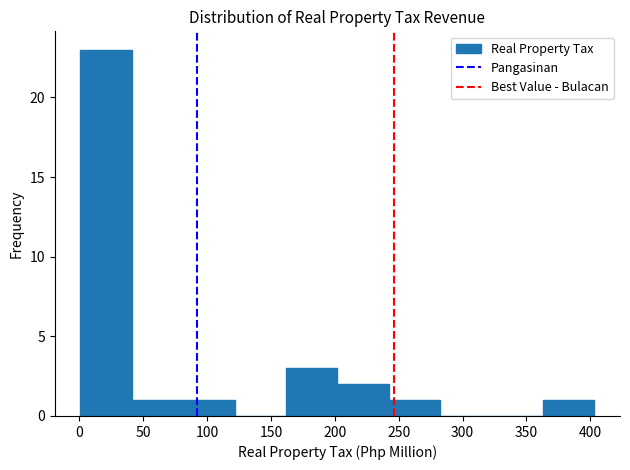

Reading left to right, transcribe this chart: for each bar, give the range it covers on the x-axis and its height. Neither the bar edges nor the heights are printed on the chart, so give them approximately, as read against the axes.

0 to 40: 23
40 to 80: 1
80 to 120: 1
120 to 160: 0
160 to 200: 3
200 to 240: 2
240 to 280: 1
280 to 325: 0
325 to 365: 0
365 to 405: 1